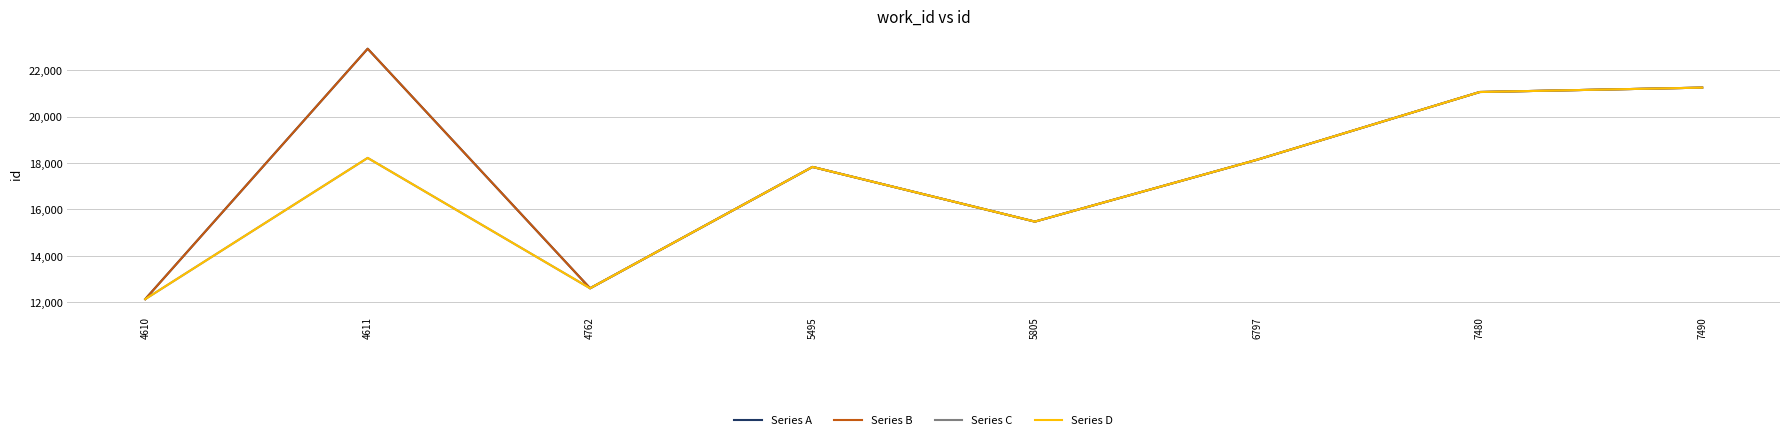

At which category is the sum across all series the highest?

7490